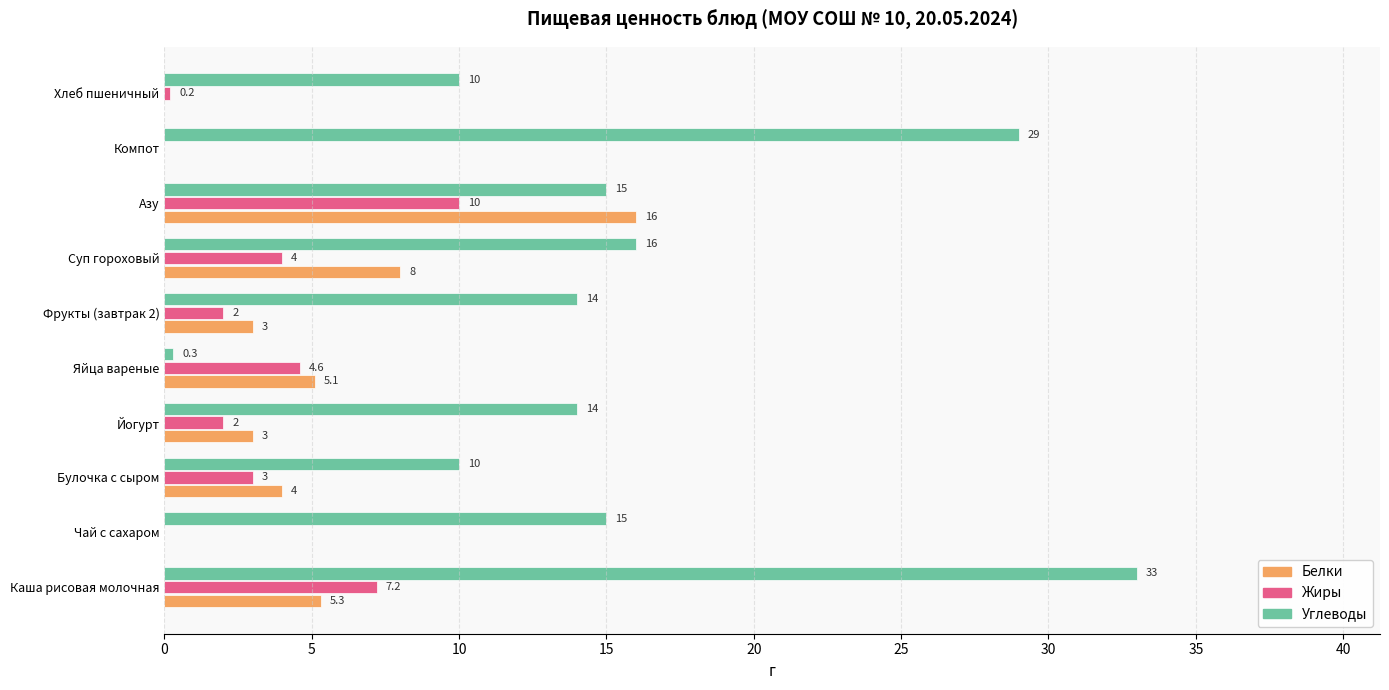

Which series has the largest total across all categories?

Углеводы